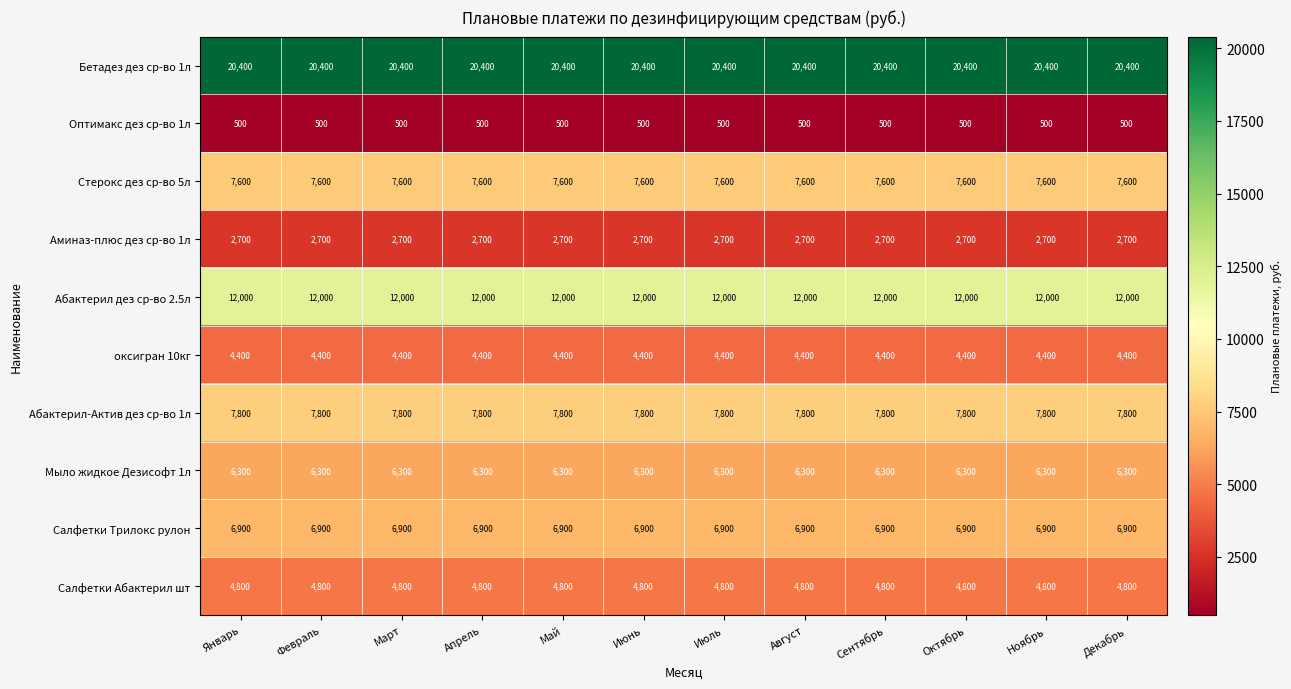

The value of Оптимакс дез ср-во 1л at Апрель is 500. True or false?

True